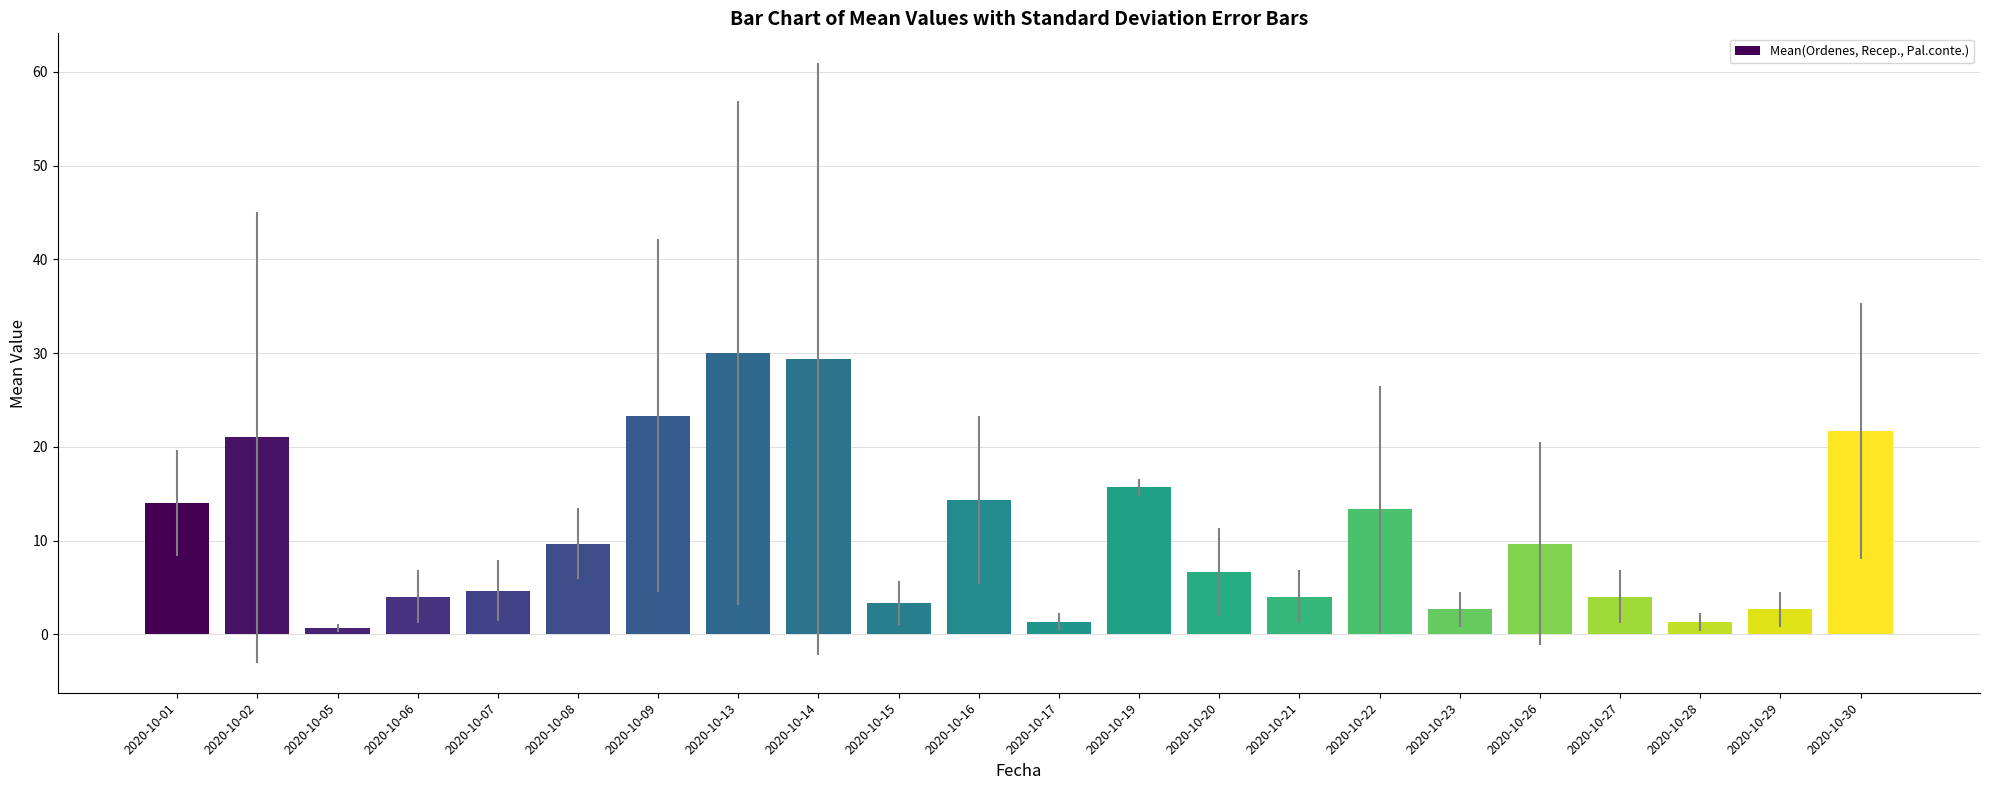

Count the number of categories in the chart.

22